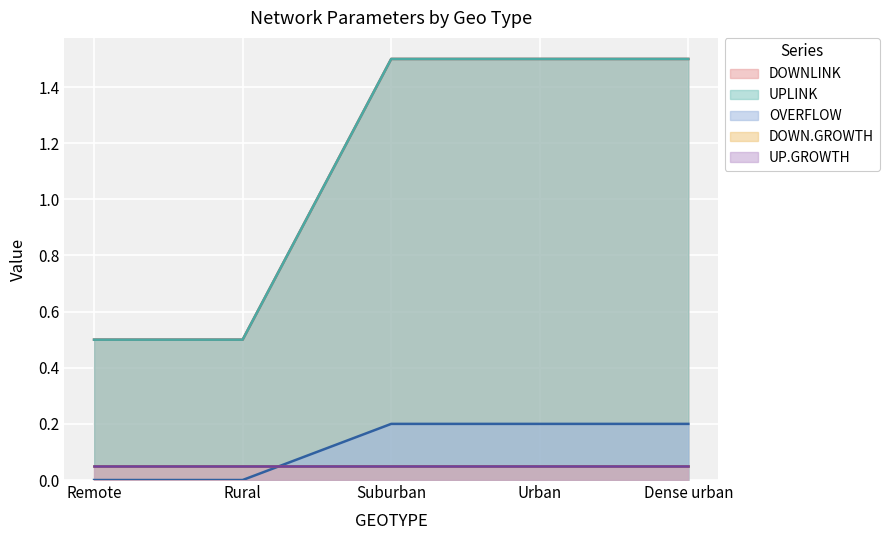

How many data points in UPLINK are less than 1?

2